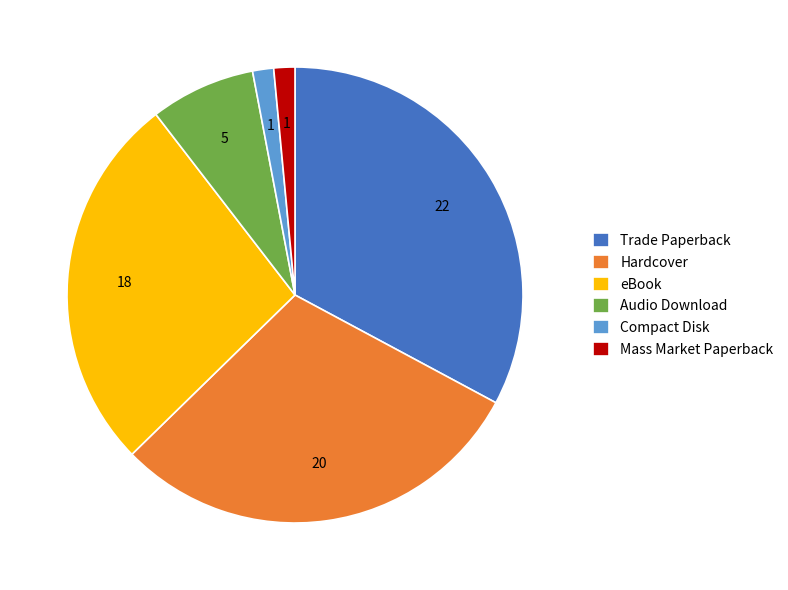

True or false: Mass Market Paperback accounts for 11% of the total.

False